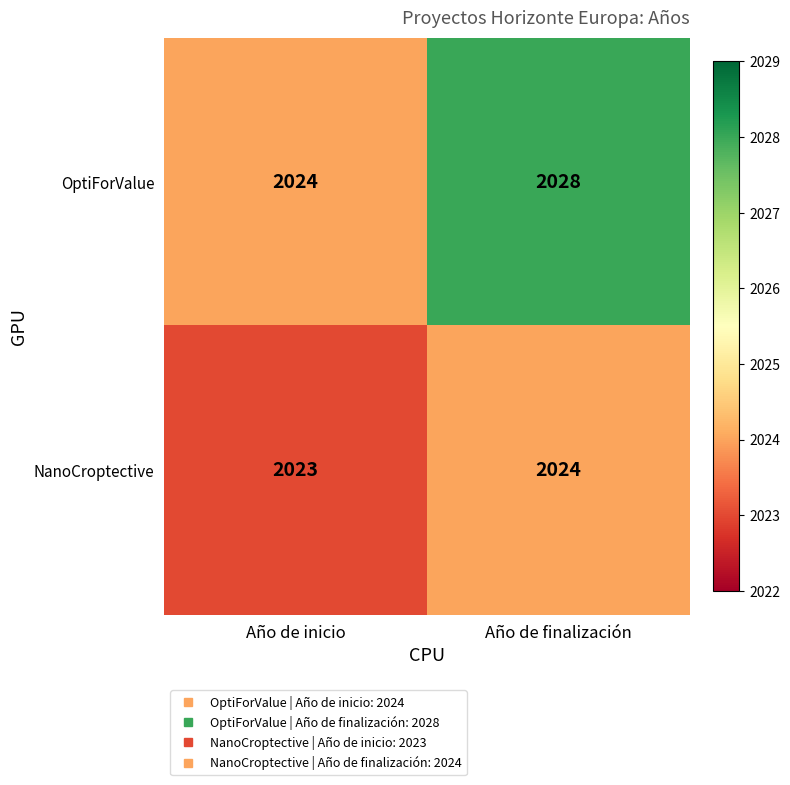

What is the sum of all NanoCroptective values?

4047